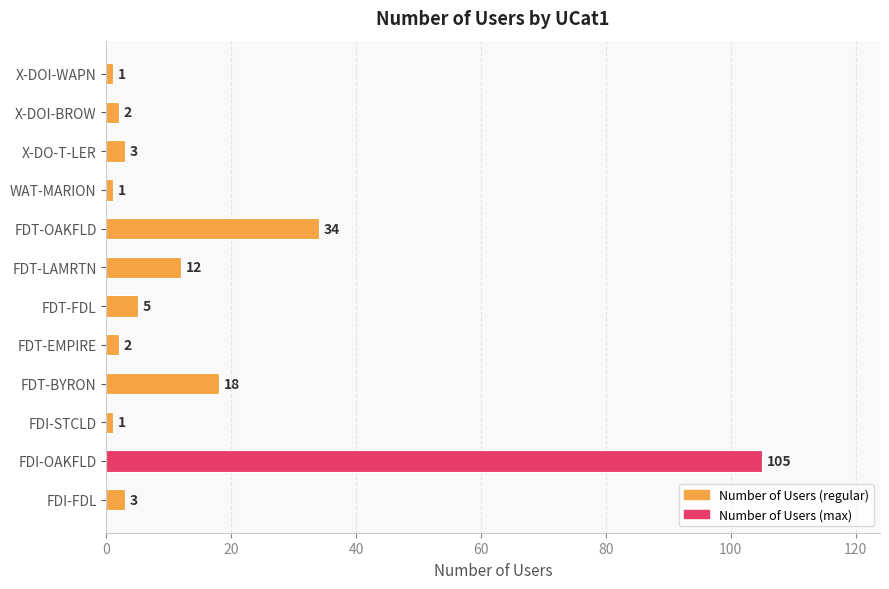

Is it true that the value at FDI-FDL is 3?

True